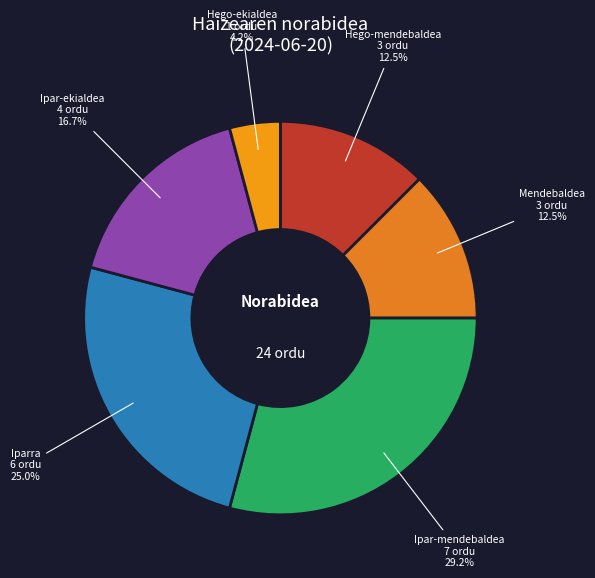

Is it true that Hego-mendebaldea is 7% of the pie?

False